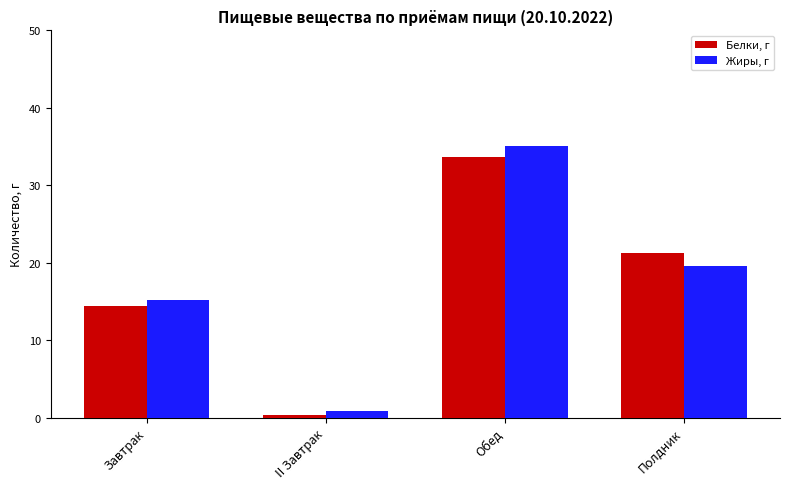

How many groups of bars are there?

4